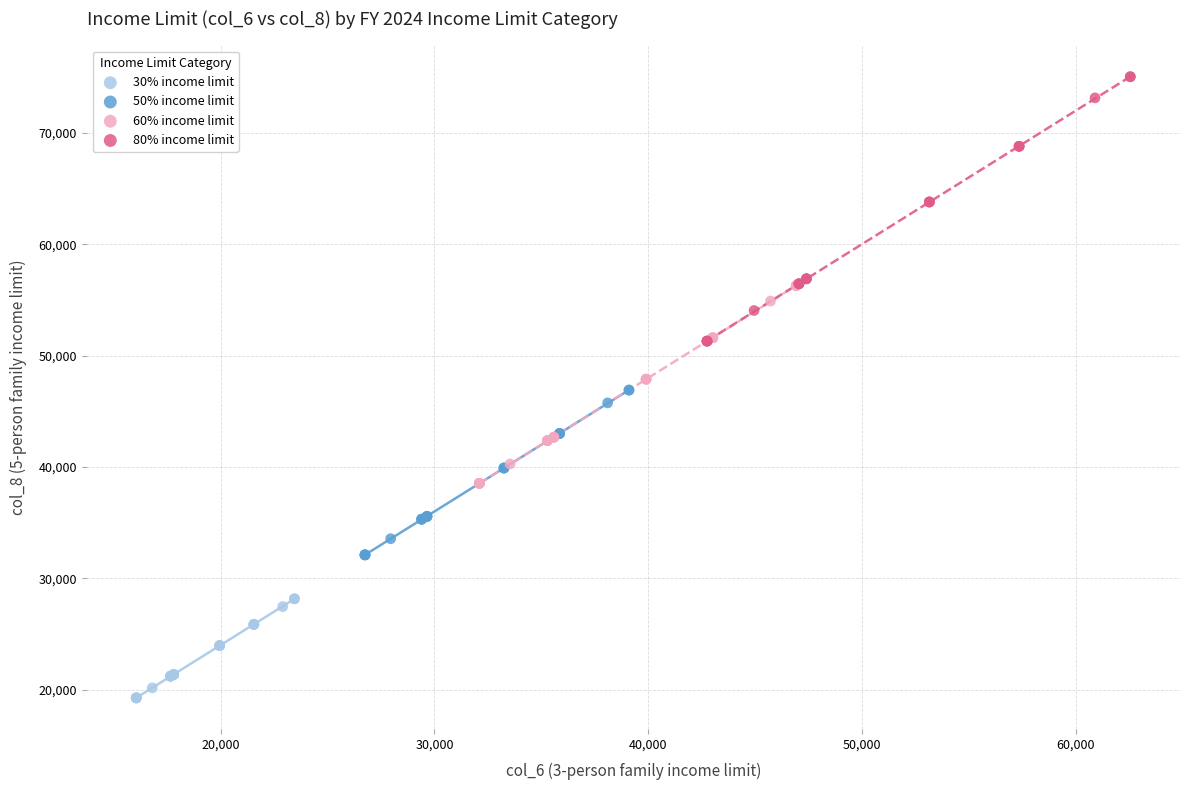

Which series has the widest spread of Y values?

80% income limit